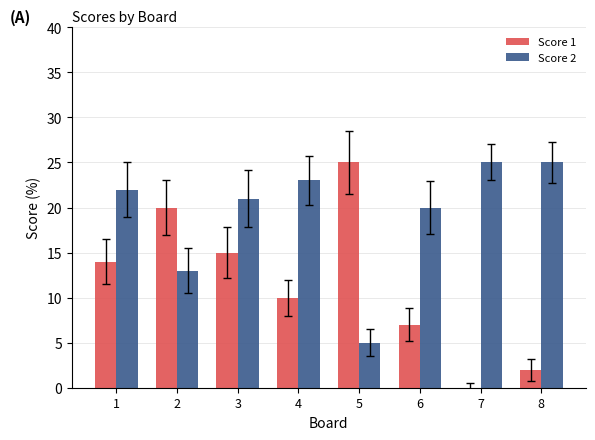

Which series has the largest total across all categories?

Score 2